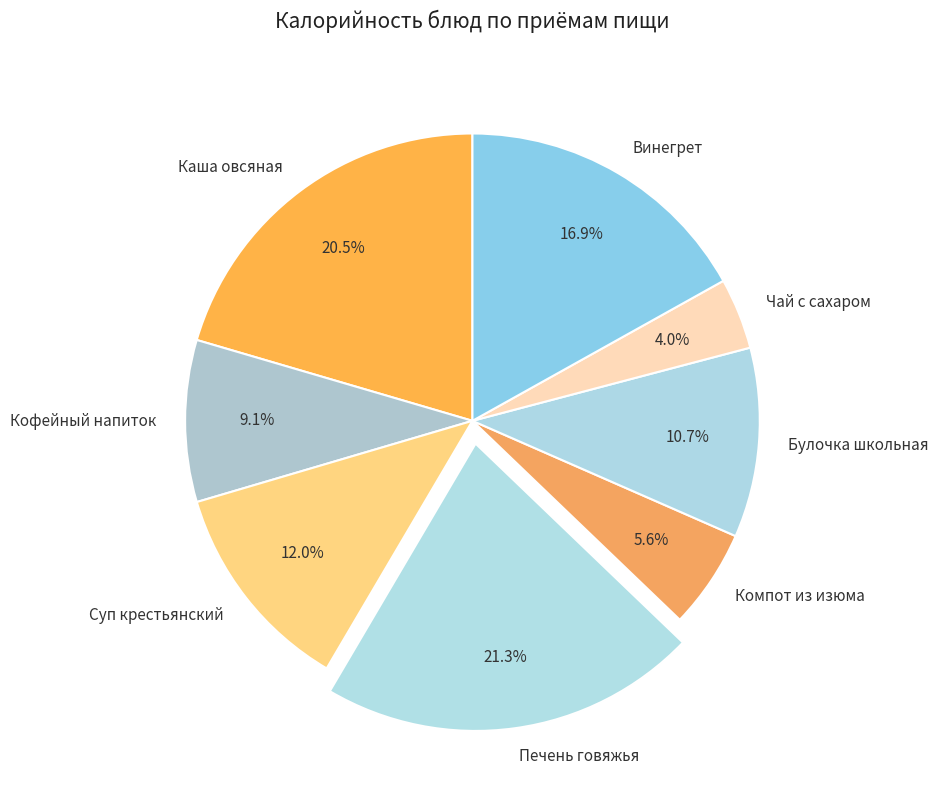

To the nearest percent, what is the average slice percentage?

12%